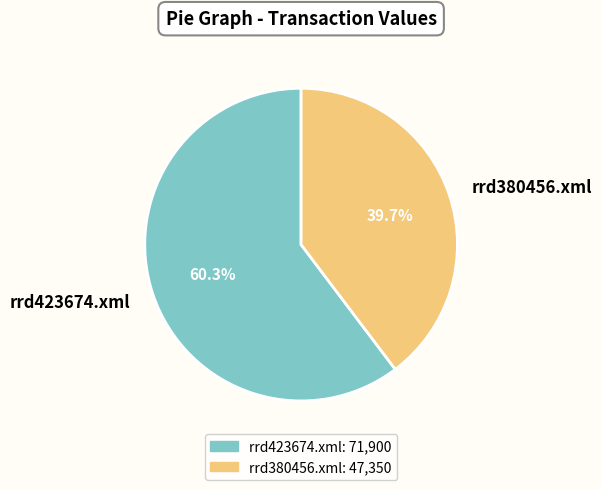

Does rrd380456.xml represent more than half of the total?

No